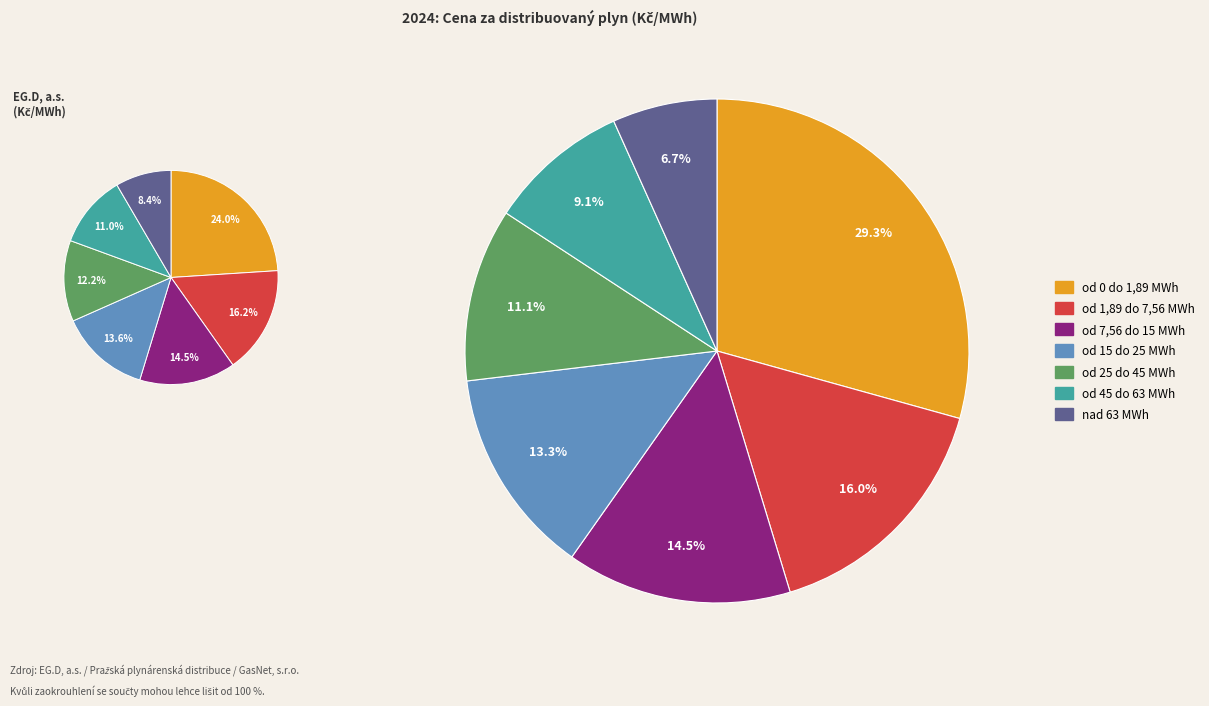

What is the smallest slice in the pie chart?

nad 63 MWh